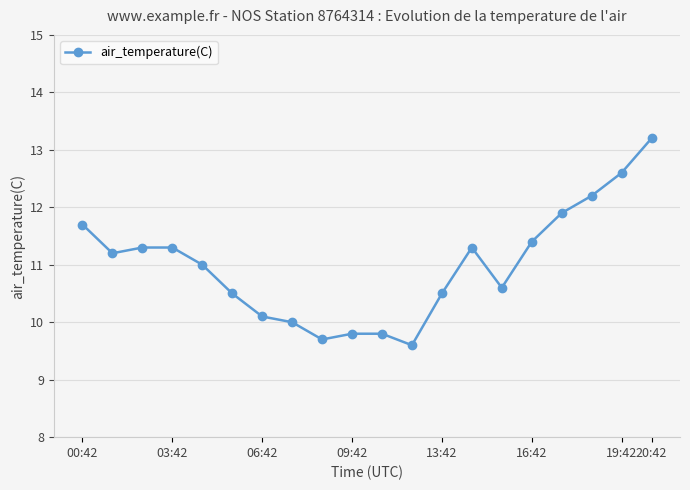

Reading left to right, extract all data points from this chart.

11.7	11.2	11.3	11.3	11.0	10.5	10.1	10.0	9.7	9.8	9.8	9.6	10.5	11.3	10.6	11.4	11.9	12.2	12.6	13.2